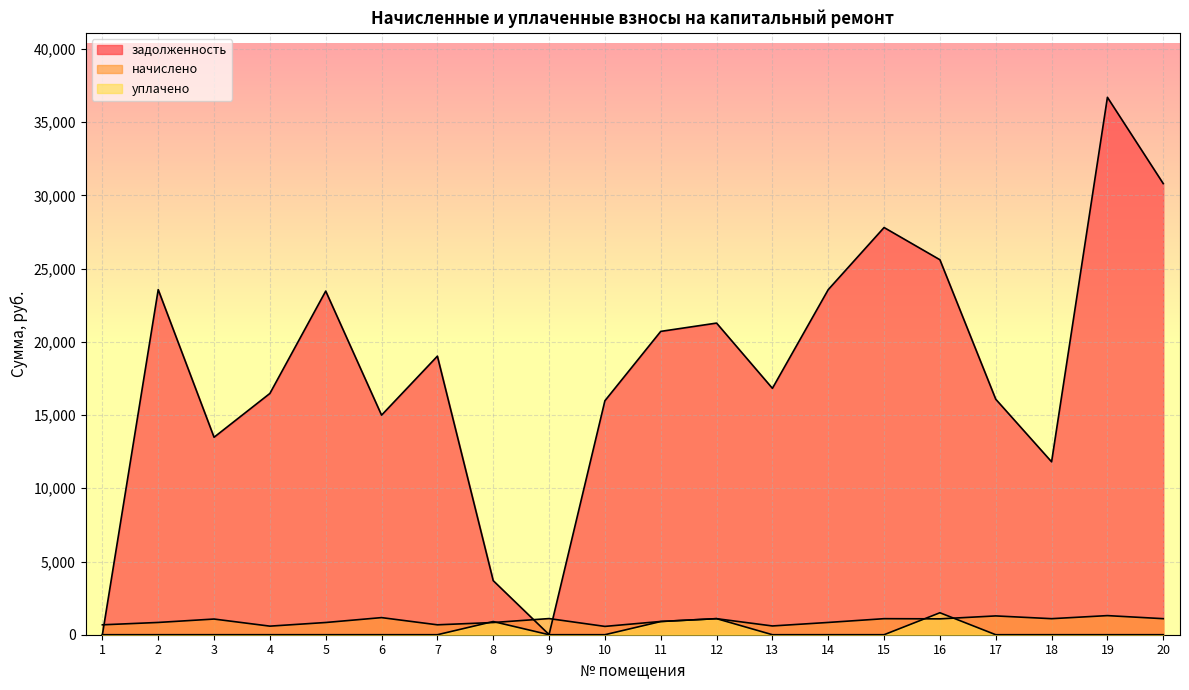

How many data points in начислено are less than 1070?

10